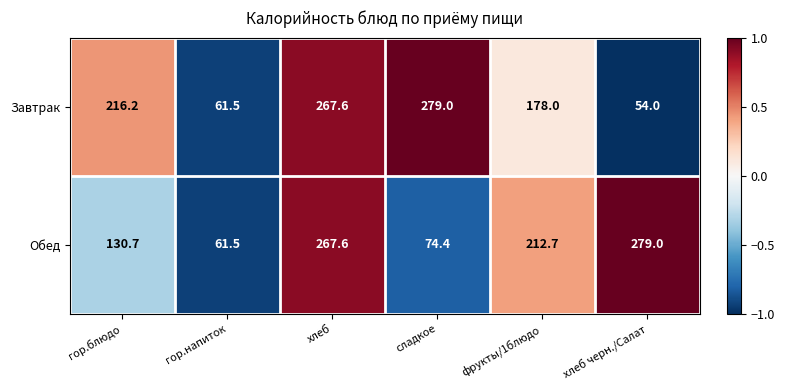

At which label does Обед first exceed 212?

хлеб